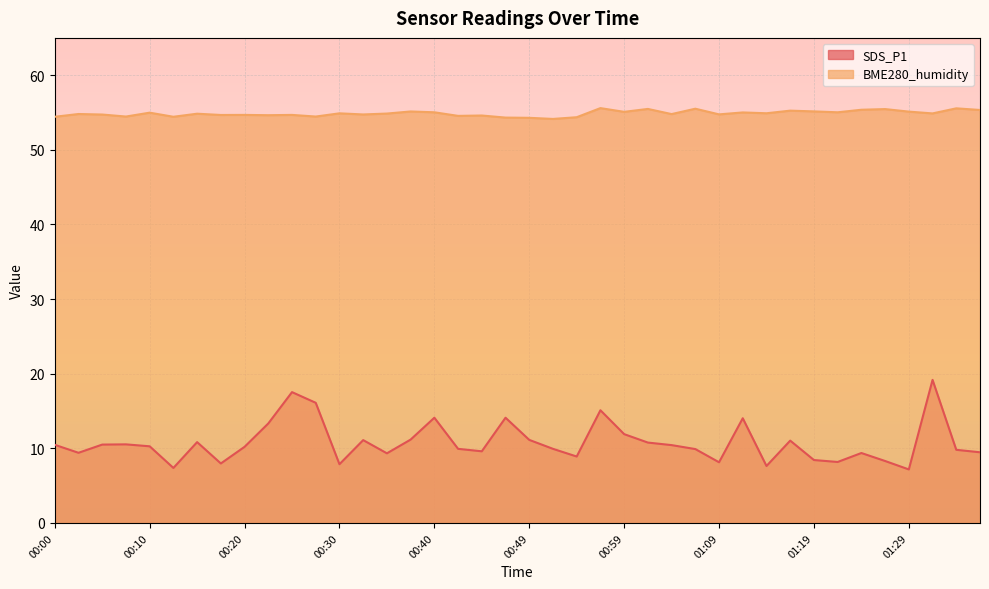

At which category is the sum across all series the highest?

01:31